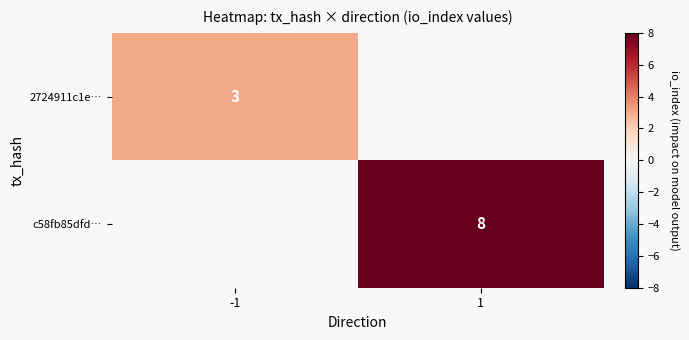

Is it true that c58fb85dfd… equals 8 at 1?

True